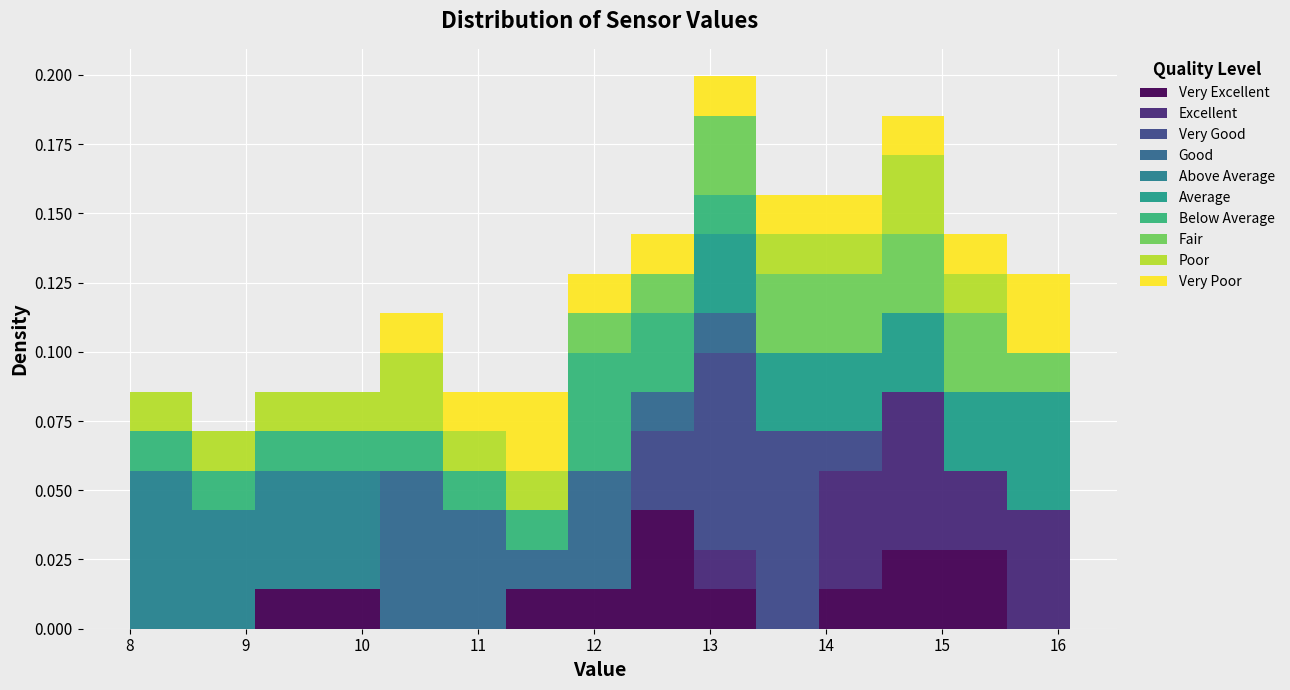

Which range on the x-axis has the tallest stacked bar (by total height)?

12.86 to 13.40